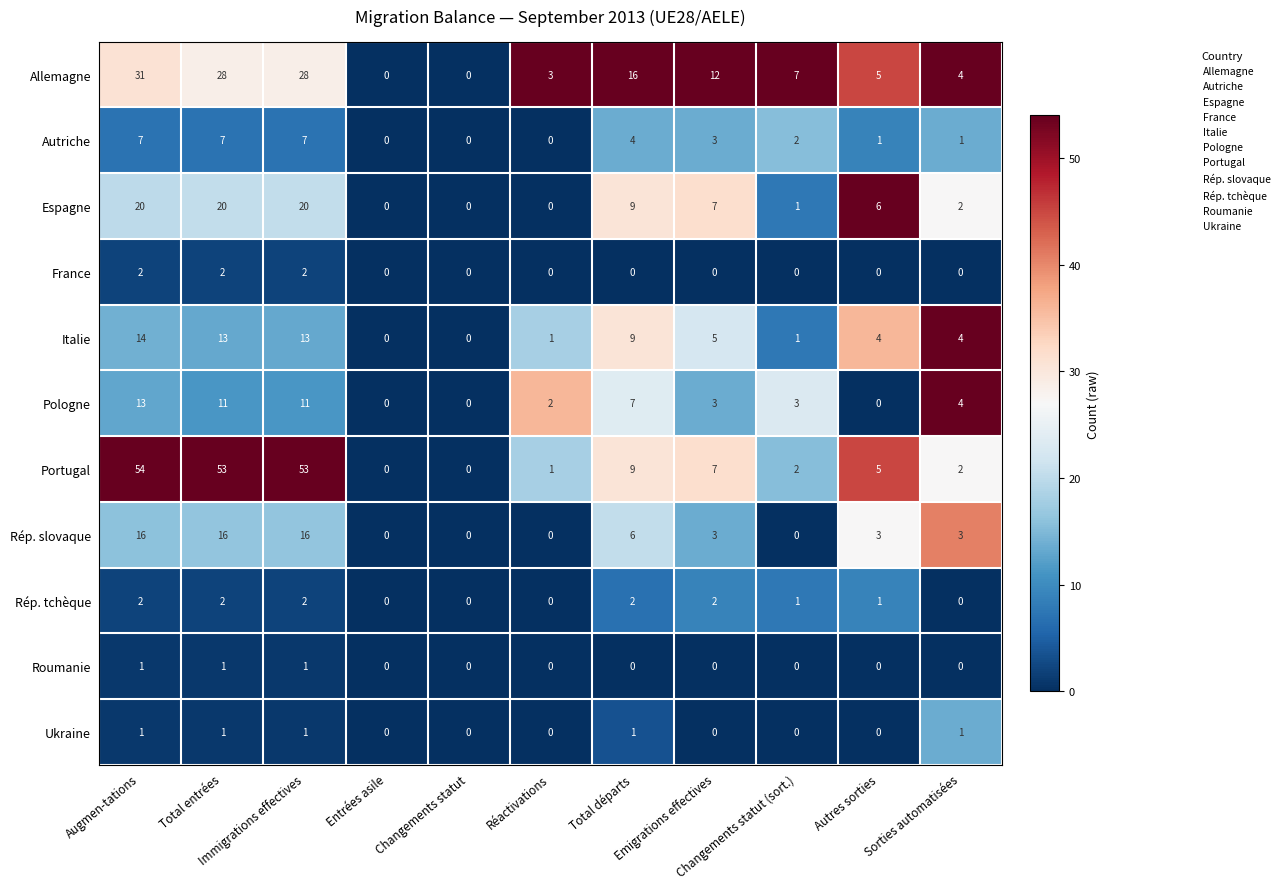

At which category is the sum across all series the highest?

Augmen-tations